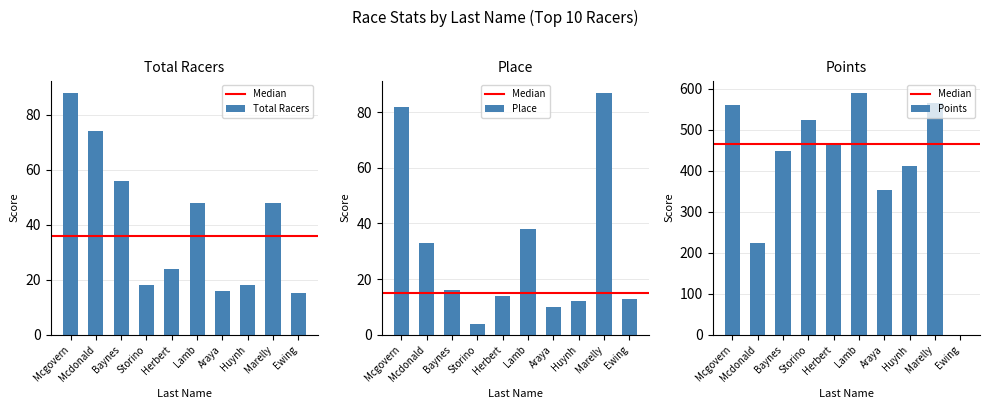

Are the bars horizontal?

No